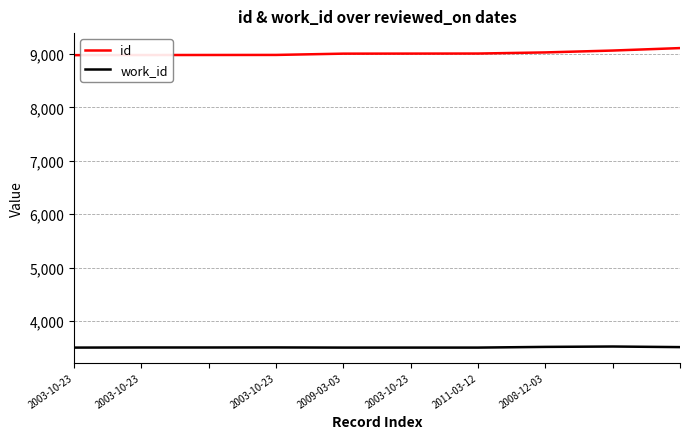

Which series has the largest total across all categories?

id